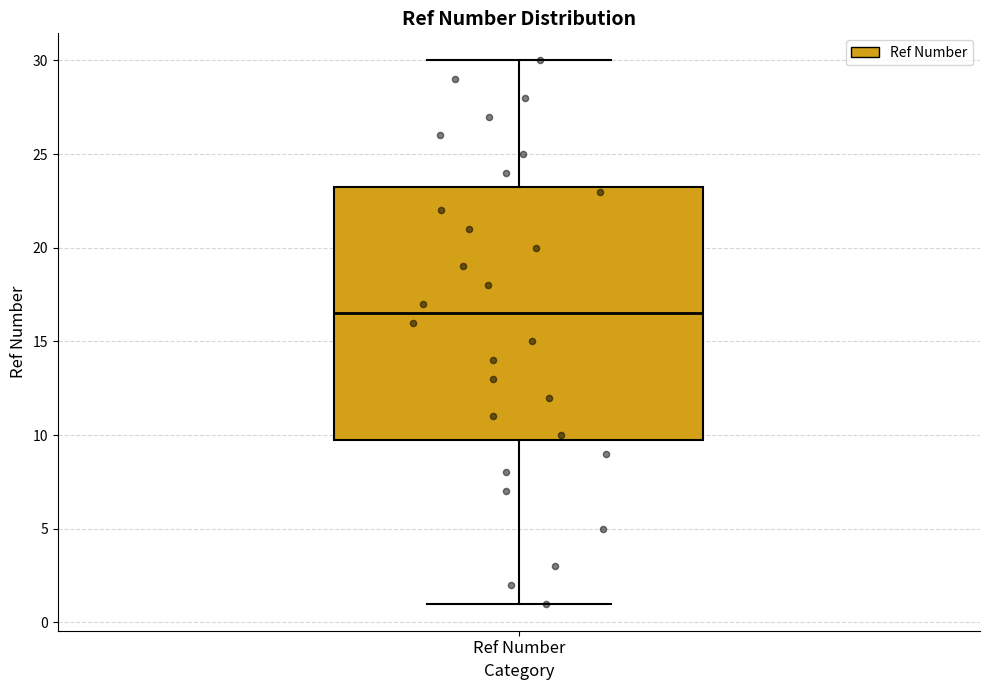

Read this box plot against the y-axis: the position of the median line, the range covered by the box, and the ends of both whiskers. The values are not printed on the chart, so give them approximately, as read against the axis.

median 16.5, box 10.0 to 23.5, whiskers 1.0 to 30.0